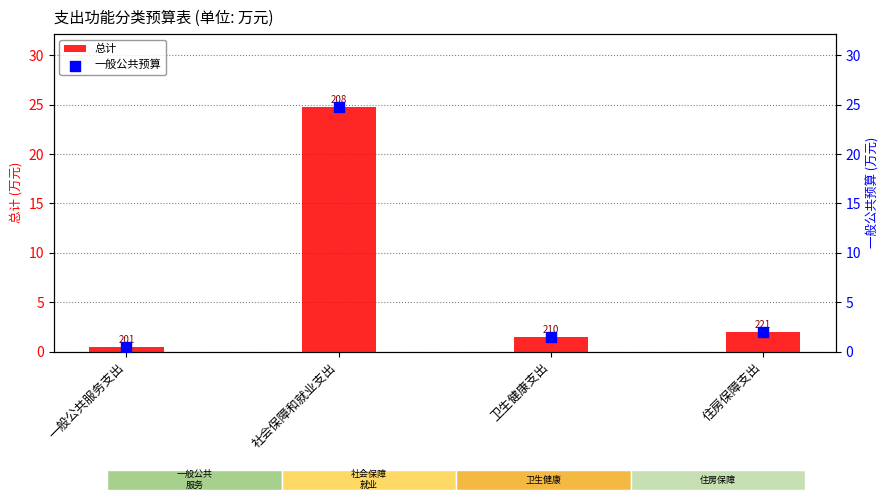

Which series has the largest Y range (max minus min)?

总计